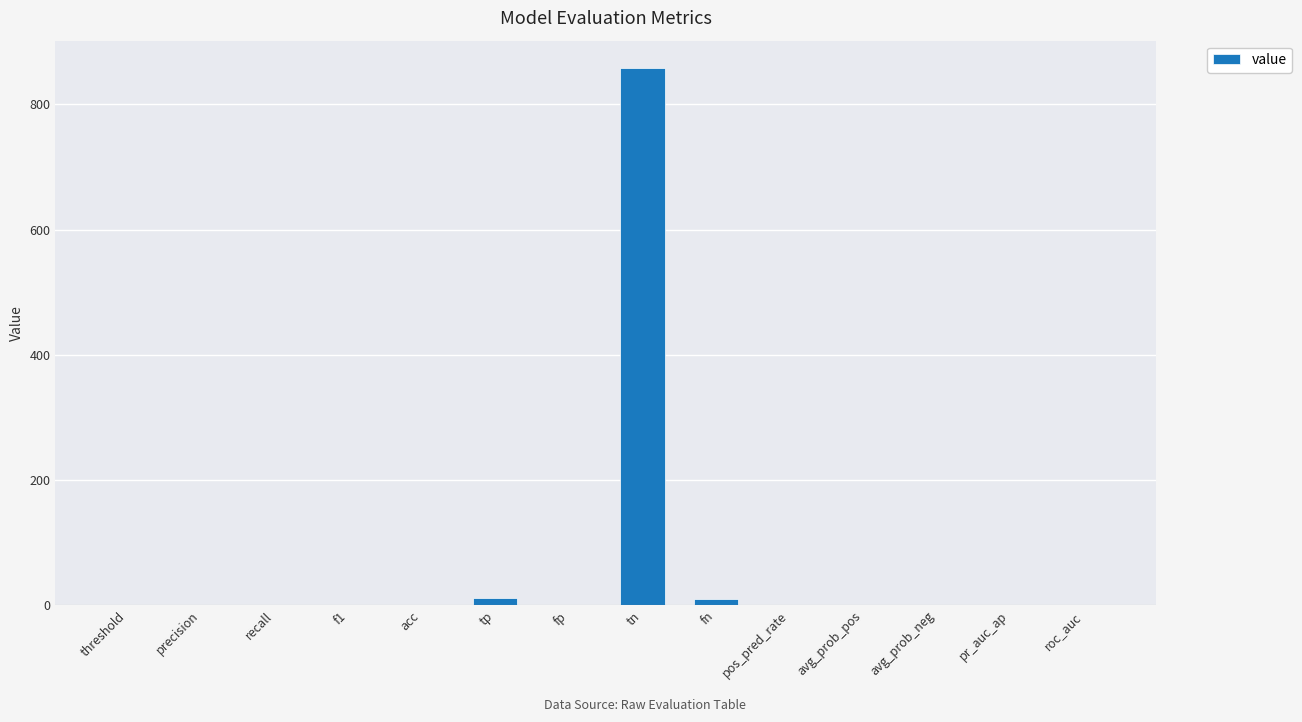

What is the sum of all values?

887.3